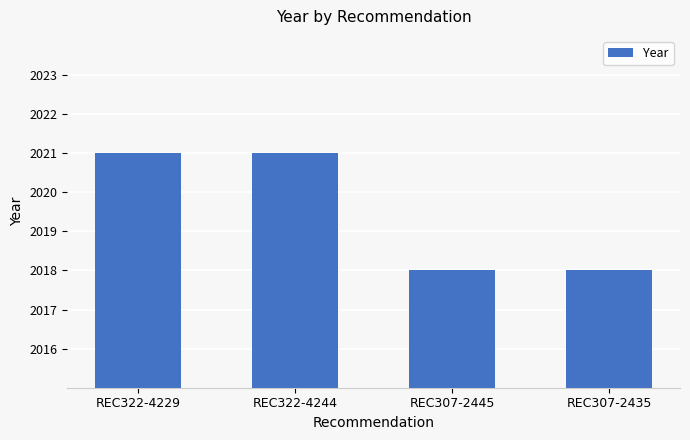

What is the ratio of the value at REC322-4244 to the value at REC307-2445?

1.0